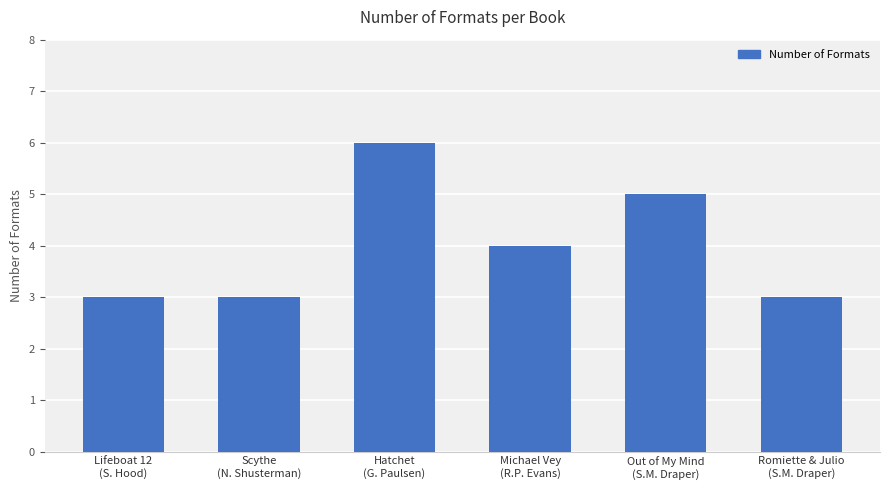

Reading right to left, what are all the values shown in this chart?

3	5	4	6	3	3